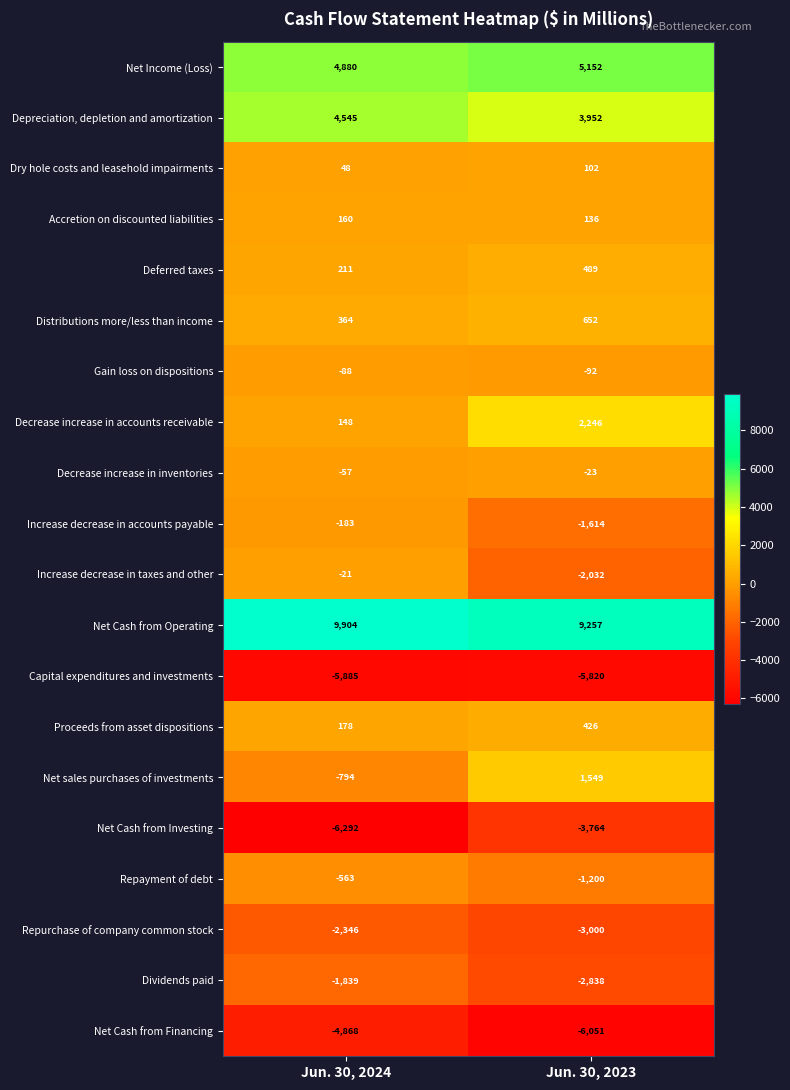

Which series has the largest total across all categories?

Net Cash from Operating